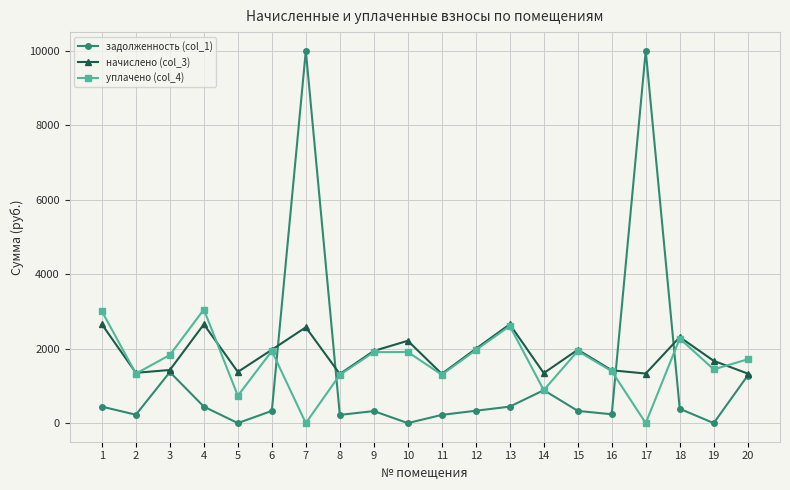

What value does the задолженность (col_1) series have at 4?

442.2